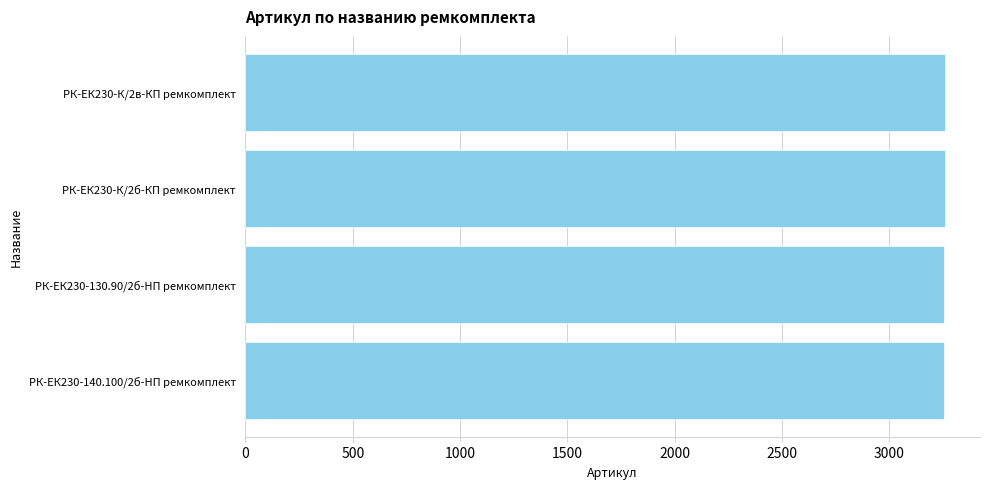

What is the ratio of the value at РК-ЕК230-140.100/2б-HП ремкомплект to the value at РК-ЕК230-130.90/2б-HП ремкомплект?

1.0